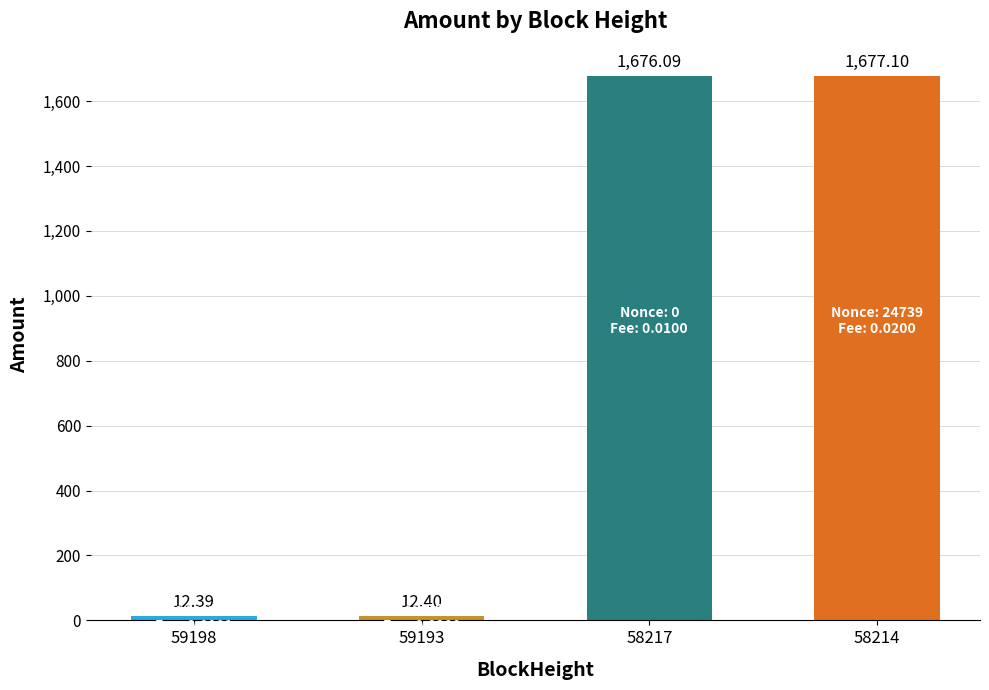

What is the value of the 3rd bar from the left?

1676.1